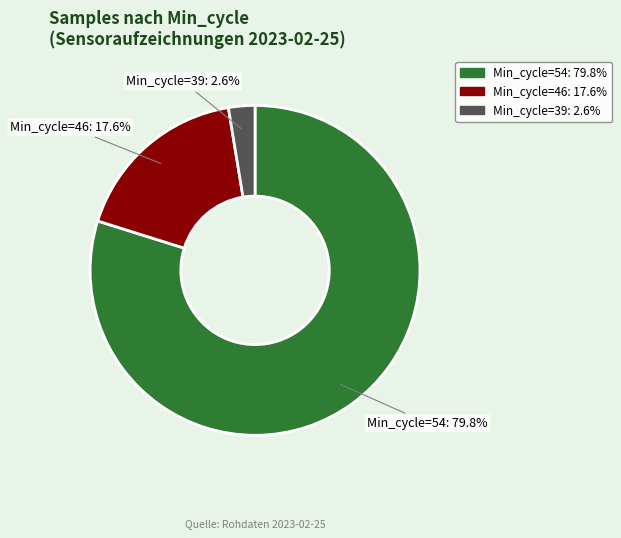

Is there a majority slice in this chart?

Yes